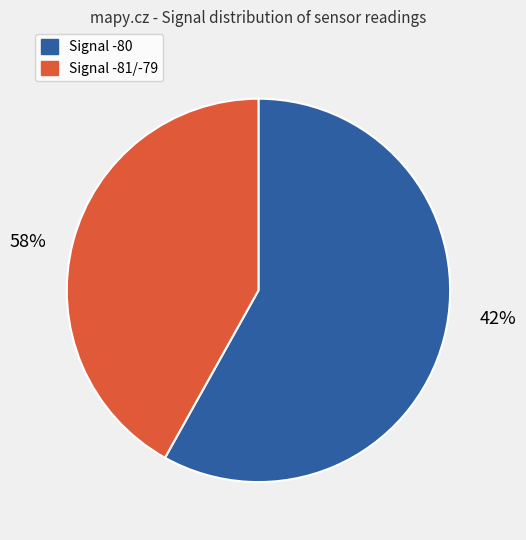

Is the sum of SDS_P1 and SDS_P2 greater than half?

Yes